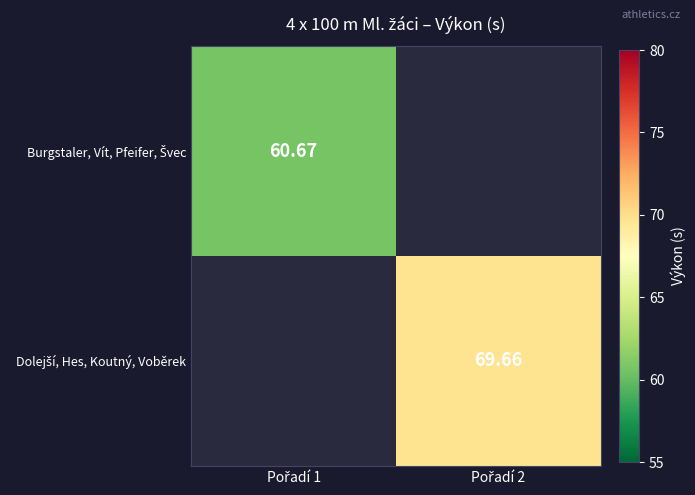

At which category does the chart reach its peak across all series?

Pořadí 2